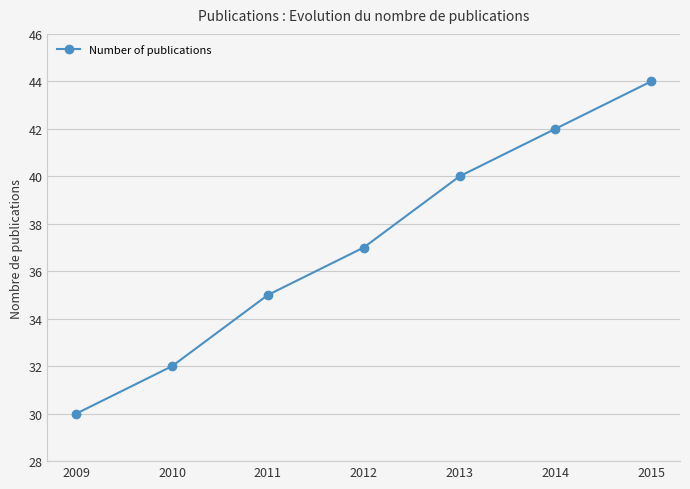

How many values are between 32 and 42?

5